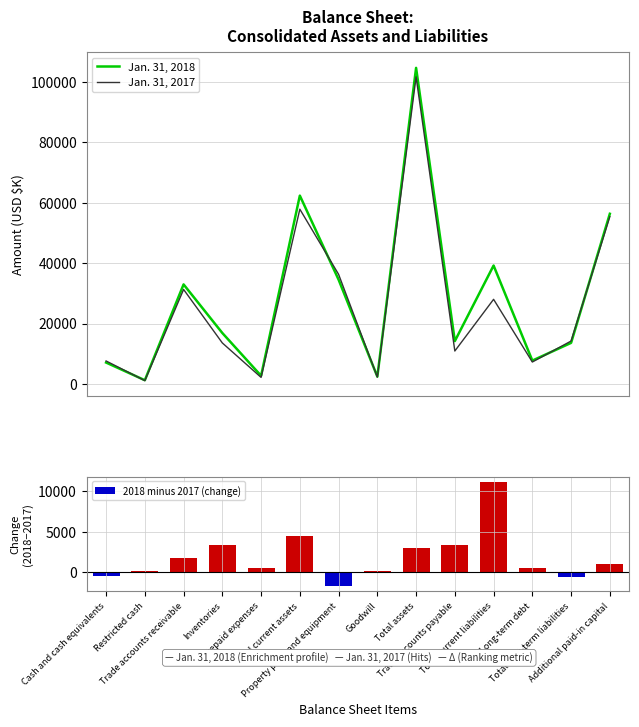

How many values in the Jan. 31, 2017 series are below 14198?

7